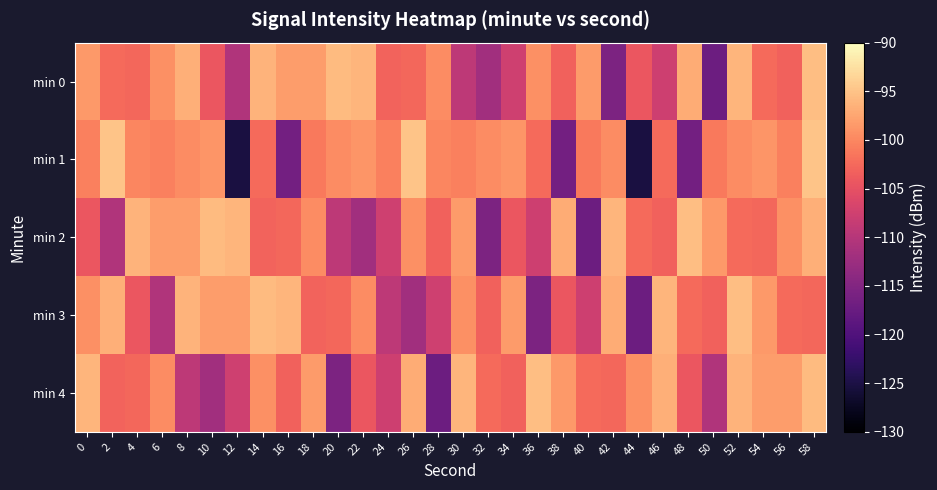

Reading left to right, extract all data points from this chart.

min 0: 0=-98.5	2=-102.4	4=-102.8	6=-99.3	8=-96.6	10=-104.3	12=-110.5	14=-96.3	16=-98.3	18=-98.3	20=-95.7	22=-96.2	24=-103.0	26=-102.7	28=-99.6	30=-109.3	32=-112.0	34=-107.6	36=-99.4	38=-103.2	40=-98.3	42=-115.5	44=-104.3	46=-107.7	48=-96.9	50=-117.1	52=-96.2	54=-102.4	56=-103.2	58=-95.4
min 1: 0=-100.5	2=-94.9	4=-100.1	6=-100.5	8=-99.5	10=-98.8	12=-125.2	14=-102.4	16=-116.5	18=-101.1	20=-99.5	22=-98.8	24=-100.5	26=-94.9	28=-100.1	30=-100.5	32=-99.5	34=-98.8	36=-102.4	38=-116.5	40=-101.1	42=-99.5	44=-125.2	46=-102.4	48=-116.5	50=-101.1	52=-99.5	54=-98.8	56=-100.5	58=-94.9
min 2: 0=-104.3	2=-110.5	4=-96.3	6=-98.3	8=-98.3	10=-95.7	12=-96.2	14=-103.0	16=-102.7	18=-99.6	20=-109.3	22=-112.0	24=-107.6	26=-99.4	28=-103.2	30=-98.3	32=-115.5	34=-104.3	36=-107.7	38=-96.9	40=-117.1	42=-96.2	44=-102.4	46=-103.2	48=-95.4	50=-98.5	52=-102.4	54=-102.8	56=-99.3	58=-96.6
min 3: 0=-99.3	2=-96.6	4=-104.3	6=-110.5	8=-96.3	10=-98.3	12=-98.3	14=-95.7	16=-96.2	18=-103.0	20=-102.7	22=-99.6	24=-109.3	26=-112.0	28=-107.6	30=-99.4	32=-103.2	34=-98.3	36=-115.5	38=-104.3	40=-107.7	42=-96.9	44=-117.1	46=-96.2	48=-102.4	50=-103.2	52=-95.4	54=-98.5	56=-102.4	58=-102.8
min 4: 0=-96.2	2=-103.0	4=-102.7	6=-99.6	8=-109.3	10=-112.0	12=-107.6	14=-99.4	16=-103.2	18=-98.3	20=-115.5	22=-104.3	24=-107.7	26=-96.9	28=-117.1	30=-96.2	32=-102.4	34=-103.2	36=-95.4	38=-98.5	40=-102.4	42=-102.8	44=-99.3	46=-96.6	48=-104.3	50=-110.5	52=-96.3	54=-98.3	56=-98.3	58=-95.7